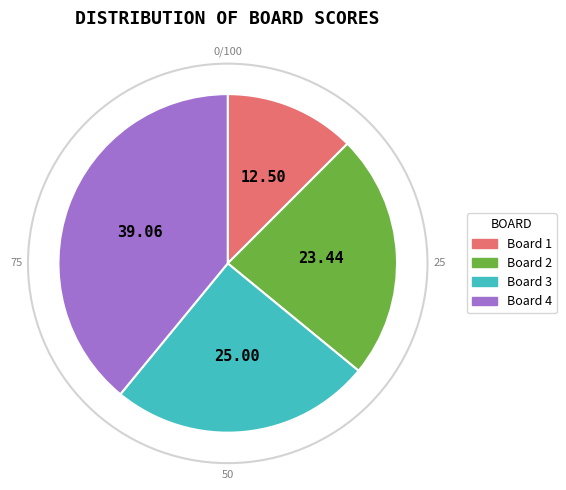

Approximately how many times larger is the value at Board 2 compared to Board 4?

0.6